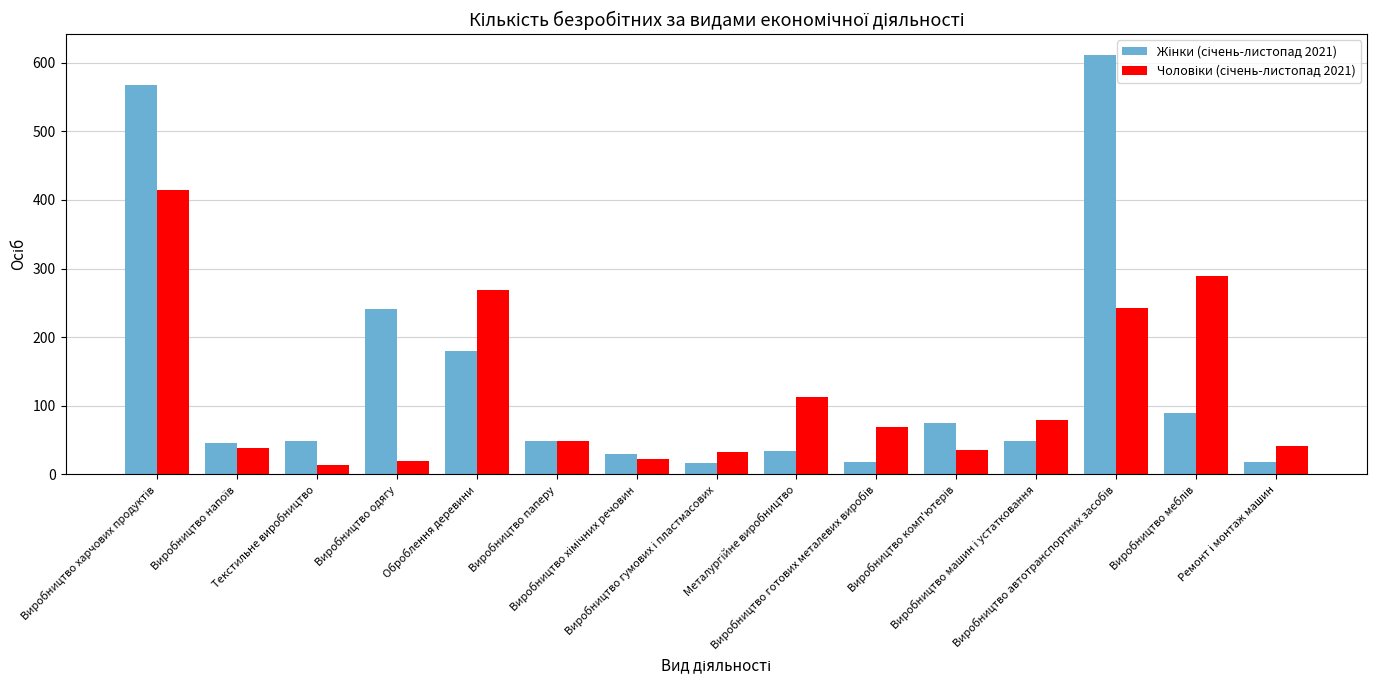

What is the minimum value shown in the chart?

14